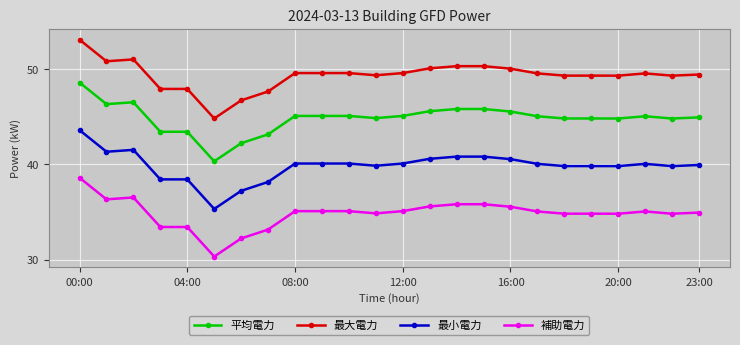

At how many categories does at least one series exceed 41?

24